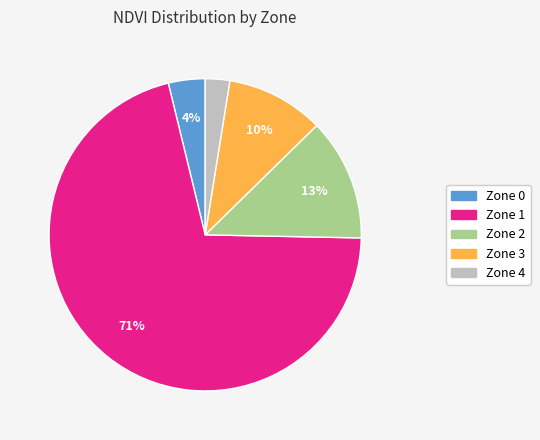

Between Zone 1 and Zone 0, which is larger?

Zone 1